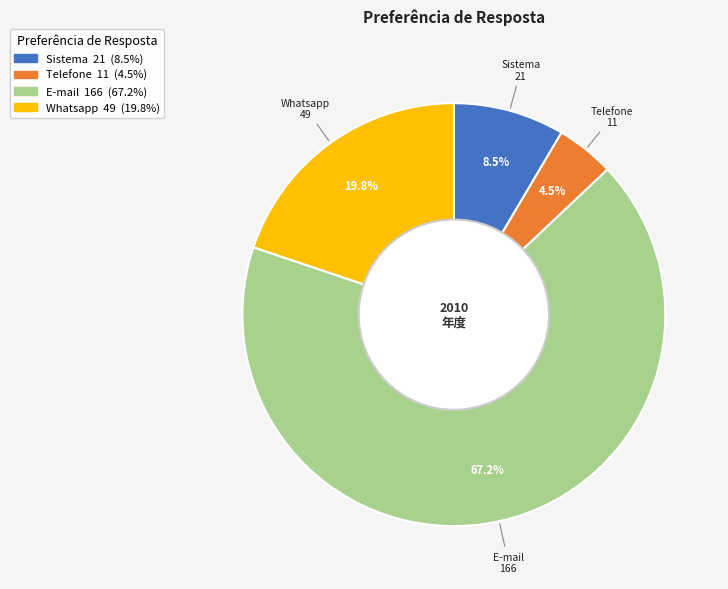

Which category has the smallest portion of the pie?

Telefone